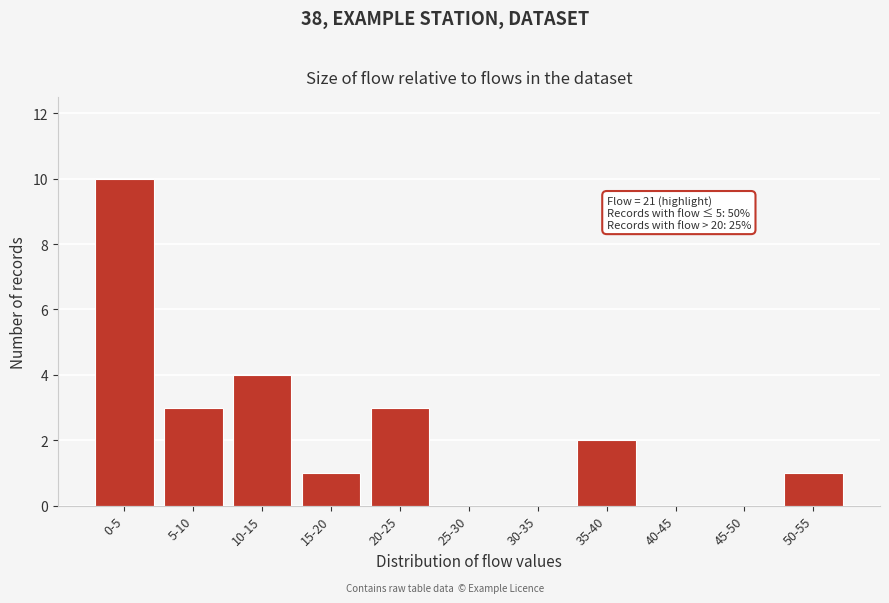

Reading left to right, what are all the values shown in this chart?

0-5=10	5-10=3	10-15=4	15-20=1	20-25=3	25-30=0	30-35=0	35-40=2	40-45=0	45-50=0	50-55=1